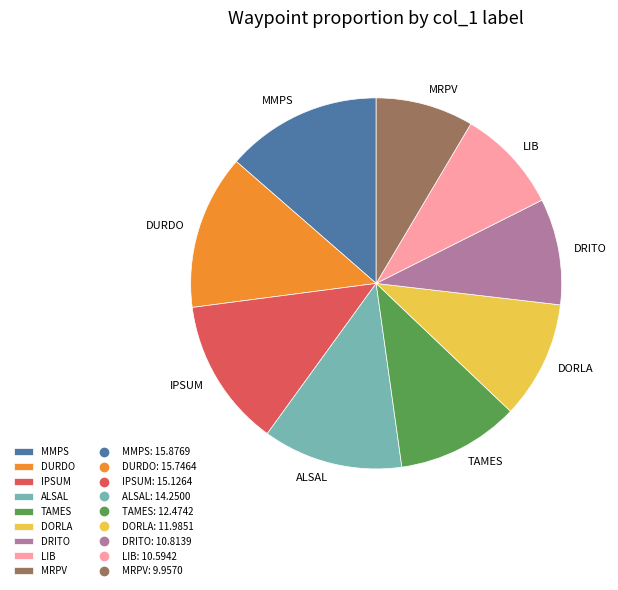

Approximately how many times larger is the value at TAMES compared to LIB?

1.2